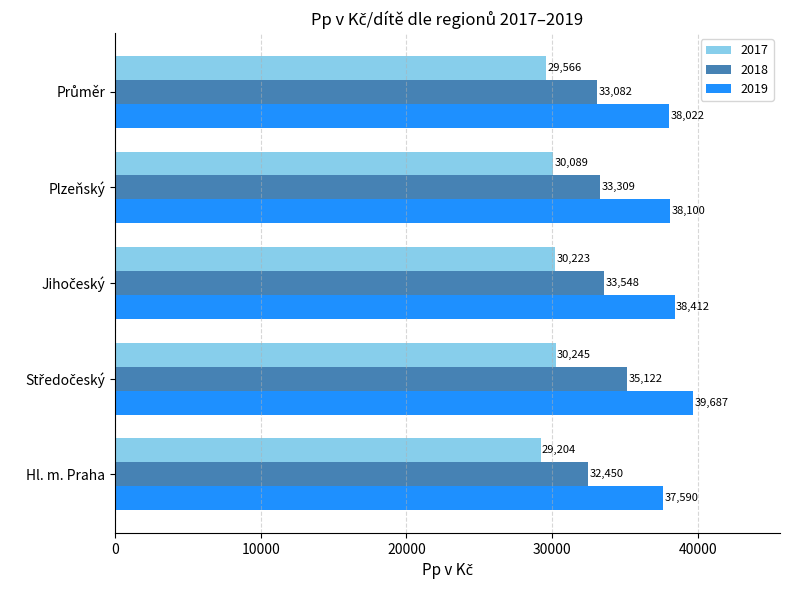

What value does the 2019 series have at Hl. m. Praha?

37590.0